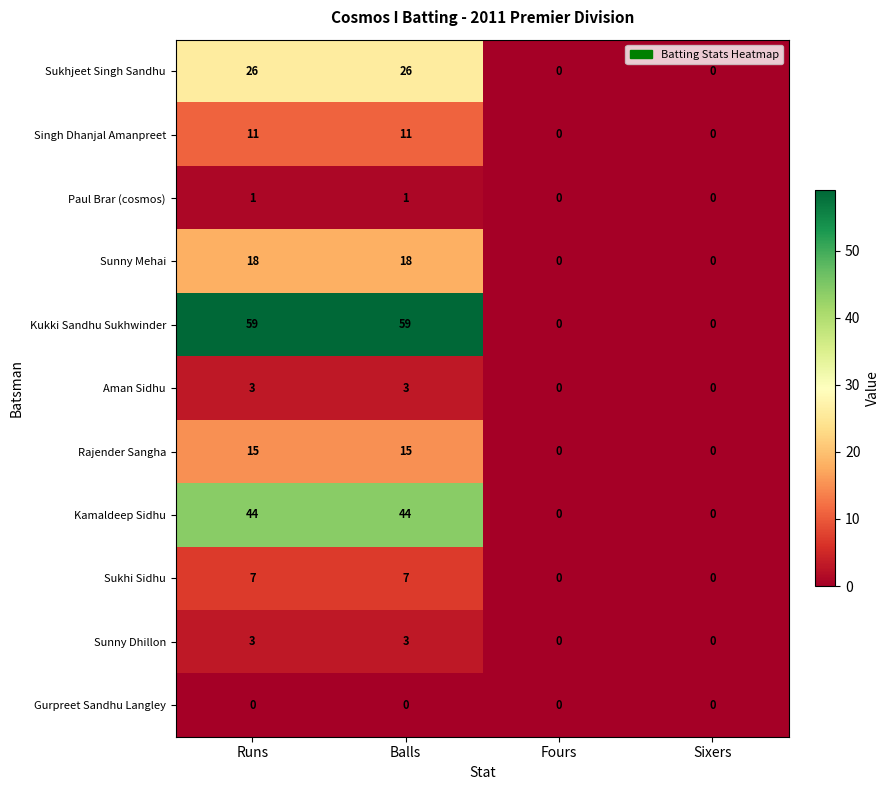

The value of Kamaldeep Sidhu at Fours is 0. True or false?

True